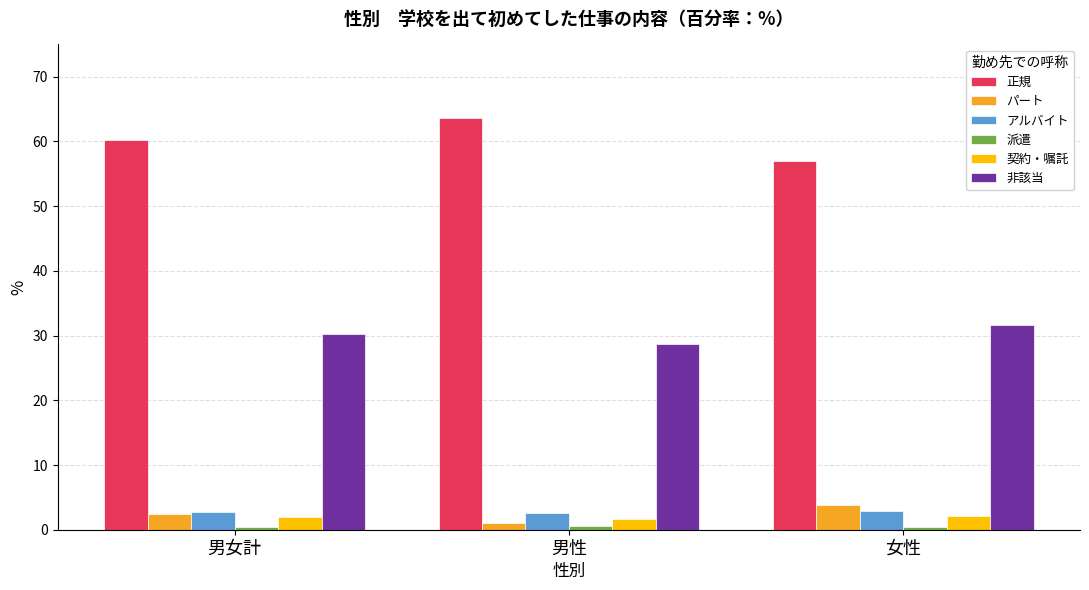

What is the value of the アルバイト bar at the 2nd from the left?

2.6